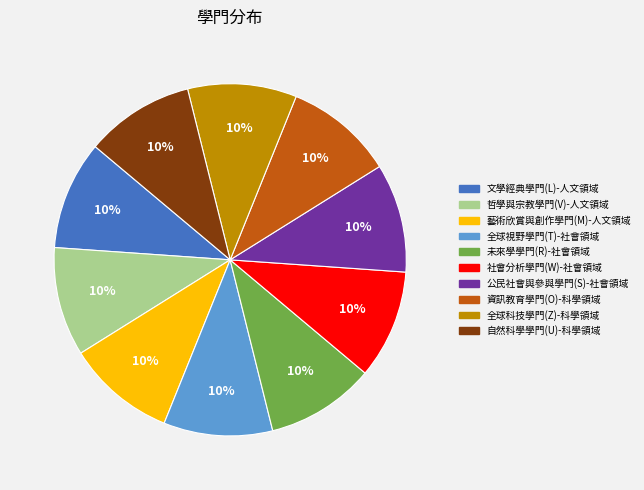

Do 資訊教育學門(O)-科學領域 and 自然科學學門(U)-科學領域 together represent more than half of the pie?

No